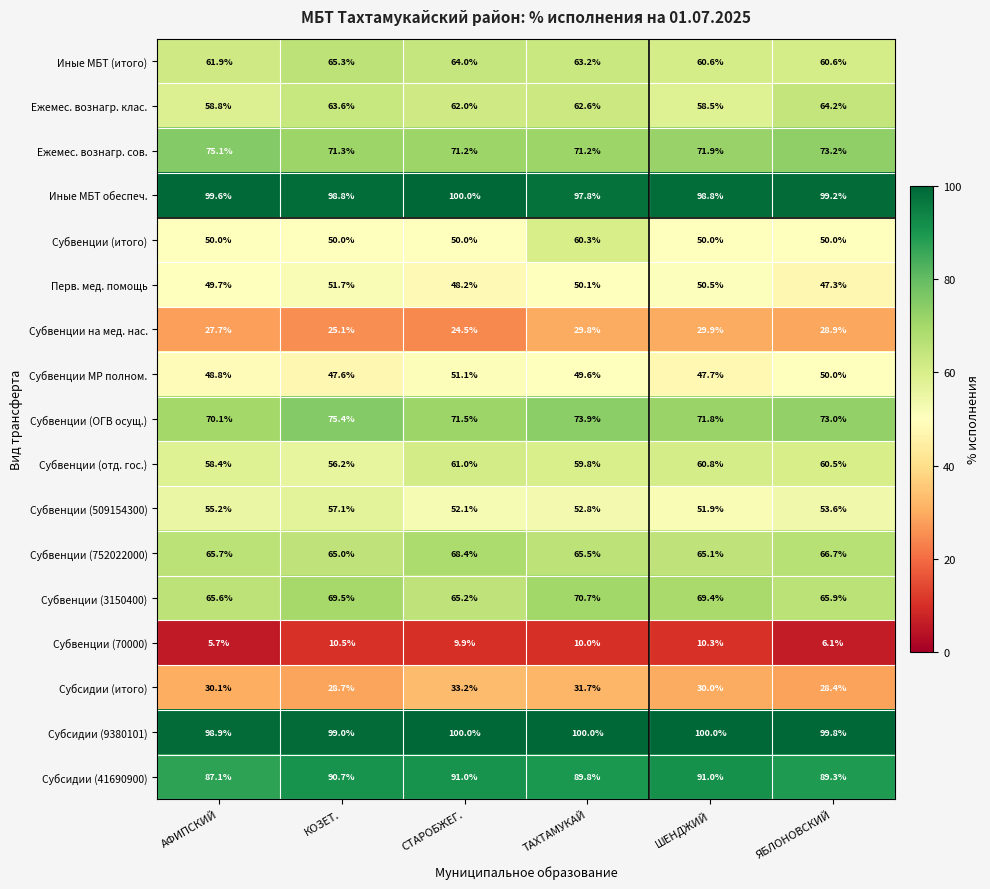

At ШЕНДЖИЙ, list the series in order from smallest to largest.

Субвенции (70000), Субвенции на мед. нас., Субсидии (итого), Субвенции МР полном., Субвенции (итого), Перв. мед. помощь, Субвенции (509154300), Ежемес. вознагр. клас., Иные МБТ (итого), Субвенции (отд. гос.), Субвенции (752022000), Субвенции (3150400), Субвенции (ОГВ осущ.), Ежемес. вознагр. сов., Субсидии (41690900), Иные МБТ обеспеч., Субсидии (9380101)